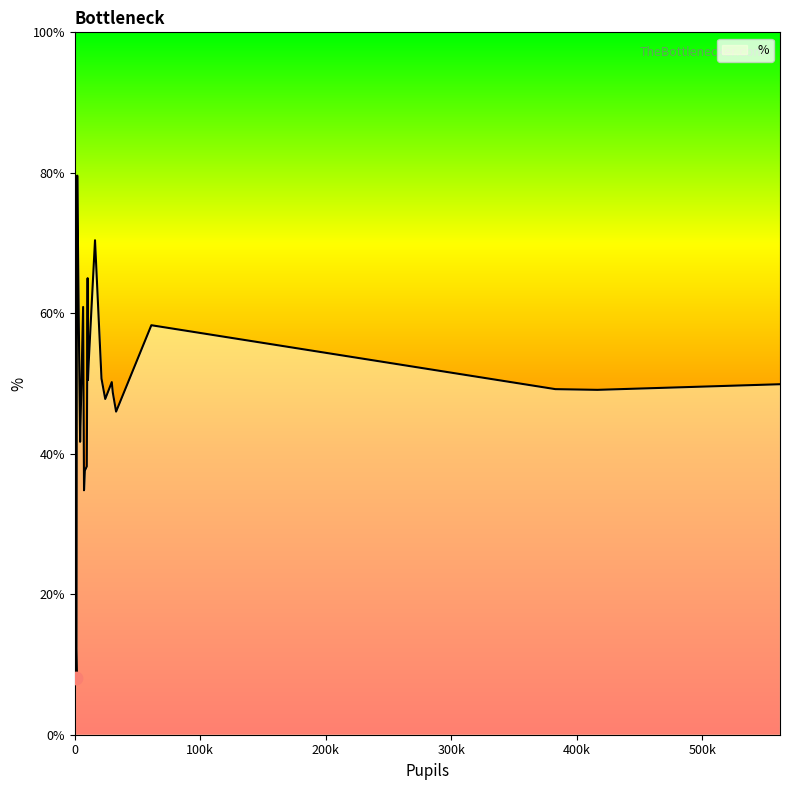

What is the greatest value displayed?

79.6